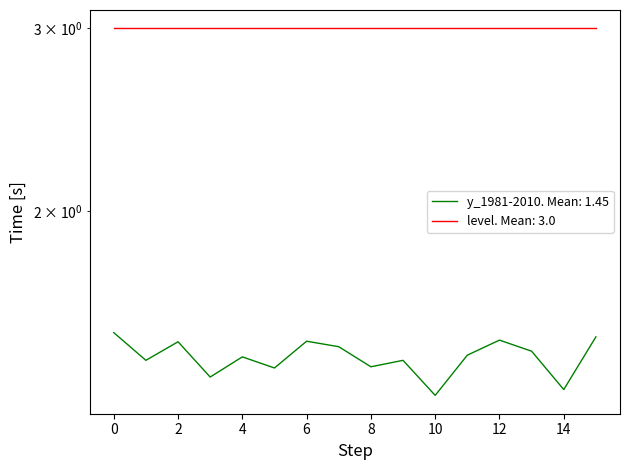

How many points are lower than both their immediate neighbors (excluding endpoints)?

6